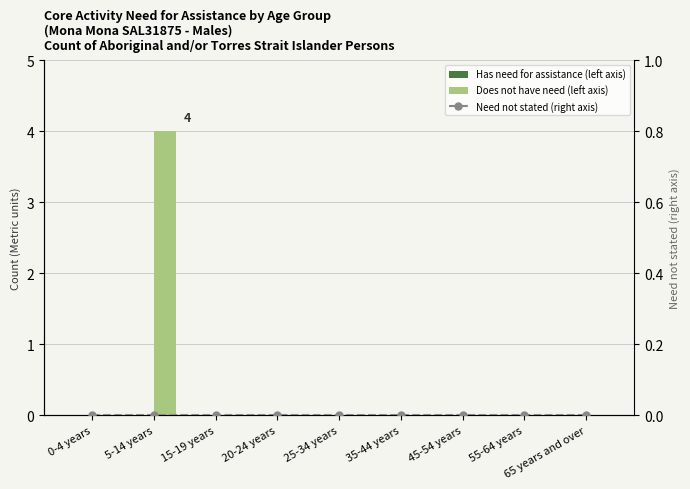

Reading left to right, what are all the values shown in this chart?

Has need for assistance: 0-4 years=0	5-14 years=0	15-19 years=0	20-24 years=0	25-34 years=0	35-44 years=0	45-54 years=0	55-64 years=0	65 years and over=0
Does not have need for assistance: 0-4 years=0	5-14 years=4	15-19 years=0	20-24 years=0	25-34 years=0	35-44 years=0	45-54 years=0	55-64 years=0	65 years and over=0
Need for assistance not stated: 0-4 years=0	5-14 years=0	15-19 years=0	20-24 years=0	25-34 years=0	35-44 years=0	45-54 years=0	55-64 years=0	65 years and over=0